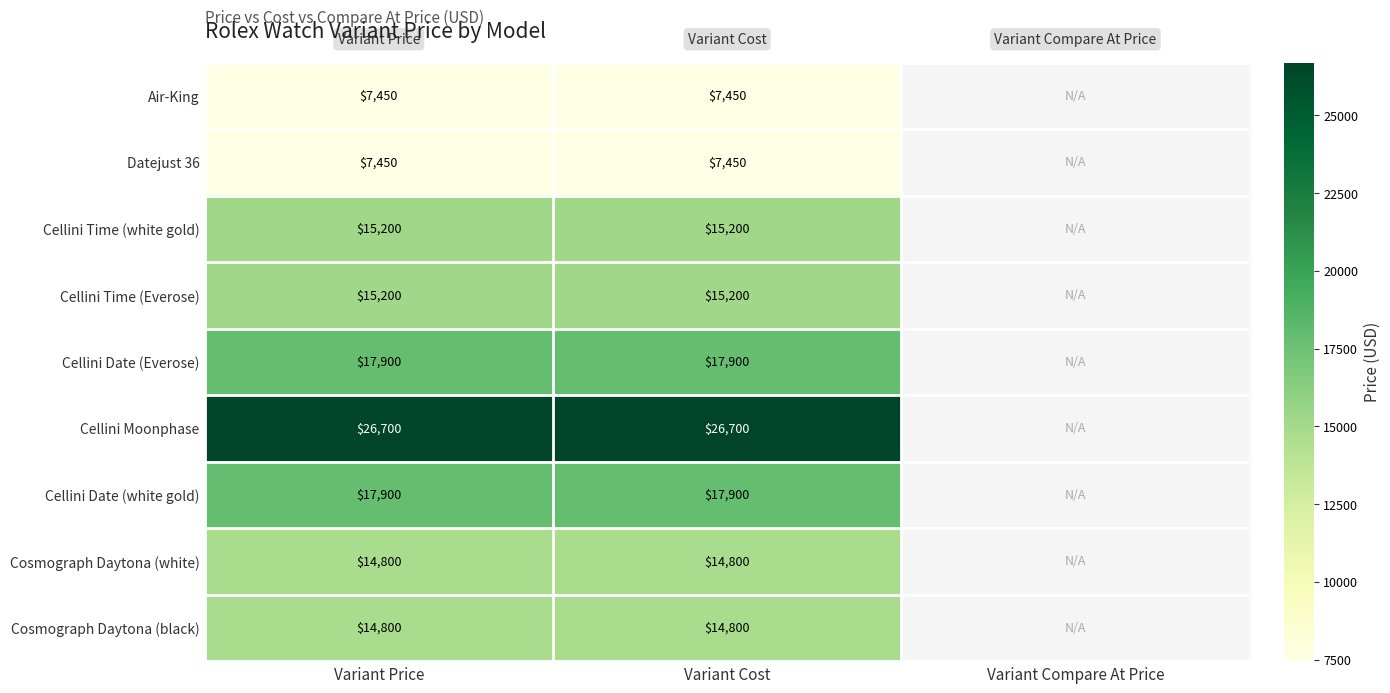

What is the total value across all series at Variant Price?

137400